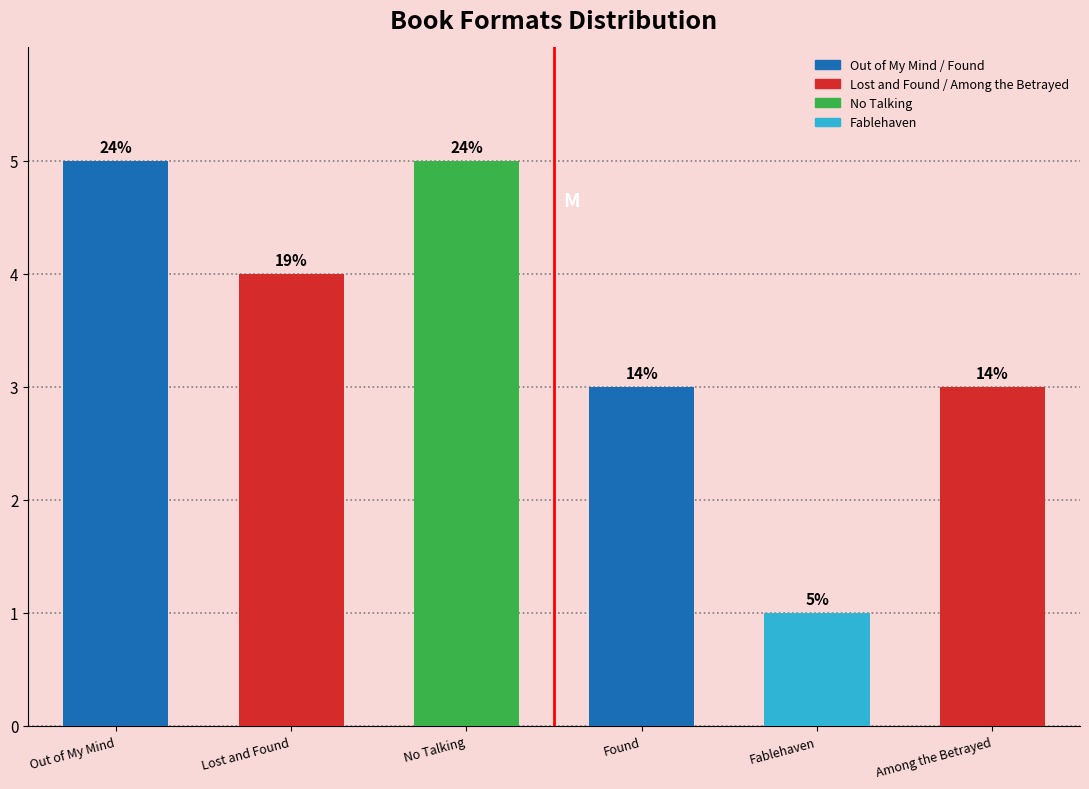

Are the bars horizontal?

No